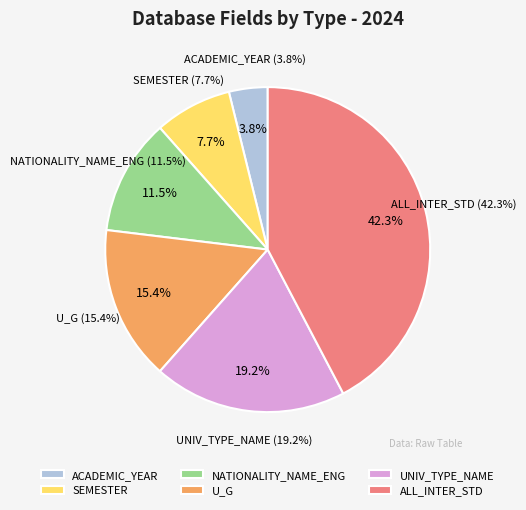

Which category has the smallest portion of the pie?

ACADEMIC_YEAR